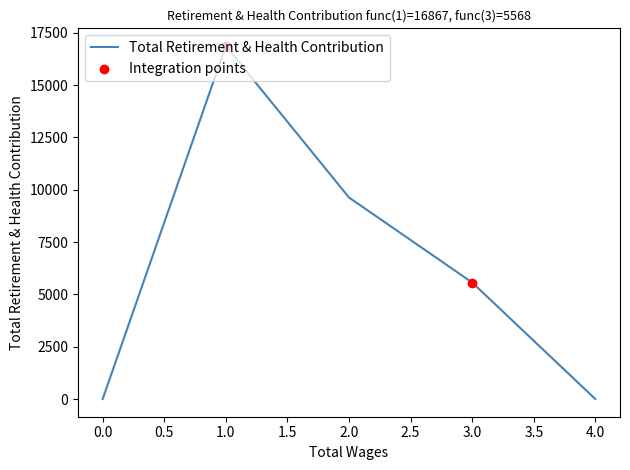

What is the ratio of the value at 1.0 to the value at 2.0?

1.8